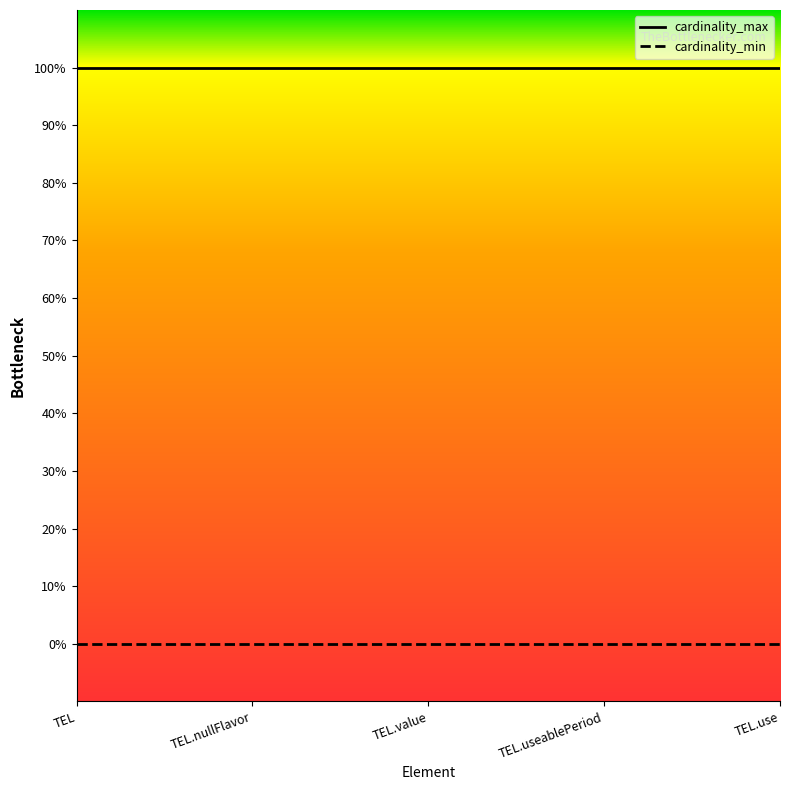

At which category is the sum across all series the highest?

TEL